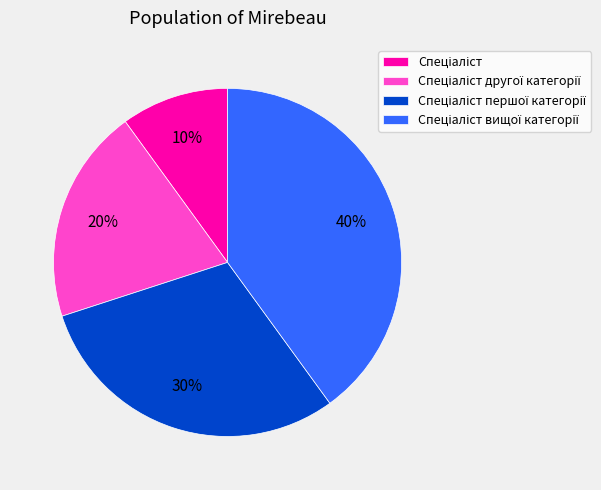

To the nearest percent, what is the difference between the largest and smallest slice percentages?

30%